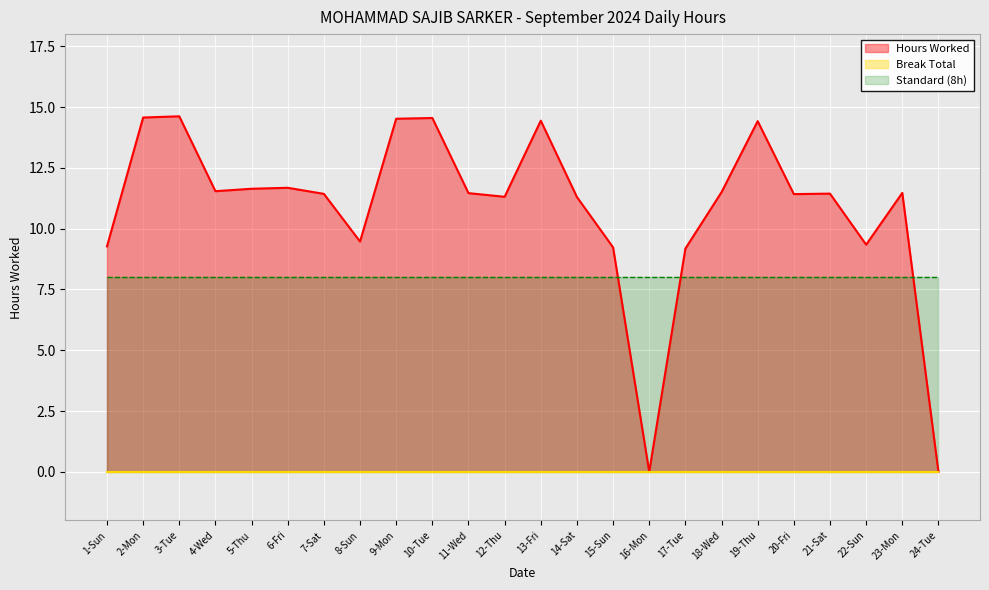

Reading left to right, transcribe all the data shown in this chart.

1-Sun=9.3	2-Mon=14.6	3-Tue=14.6	4-Wed=11.5	5-Thu=11.6	6-Fri=11.7	7-Sat=11.4	8-Sun=9.5	9-Mon=14.5	10-Tue=14.6	11-Wed=11.5	12-Thu=11.3	13-Fri=14.4	14-Sat=11.3	15-Sun=9.2	16-Mon=0.0	17-Tue=9.2	18-Wed=11.5	19-Thu=14.4	20-Fri=11.4	21-Sat=11.4	22-Sun=9.3	23-Mon=11.5	24-Tue=0.0